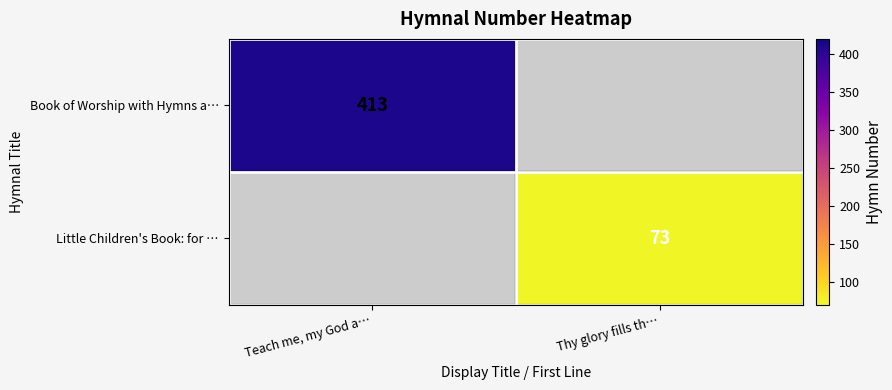

Is it true that Book of Worship with Hymns a… equals 413 at Teach me, my God a…?

True